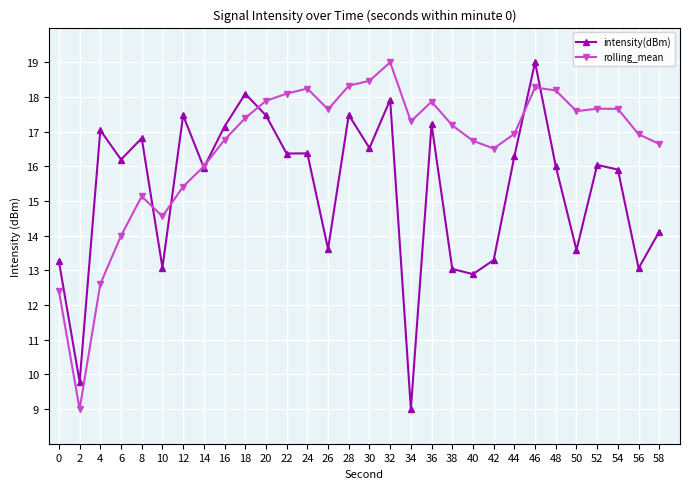

Where is the first local minimum for intensity(dBm)?

2